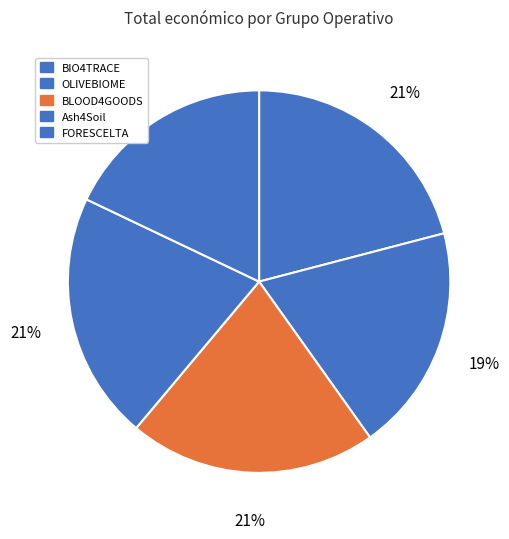

The OLIVEBIOME slice represents 19% of the pie. True or false?

True